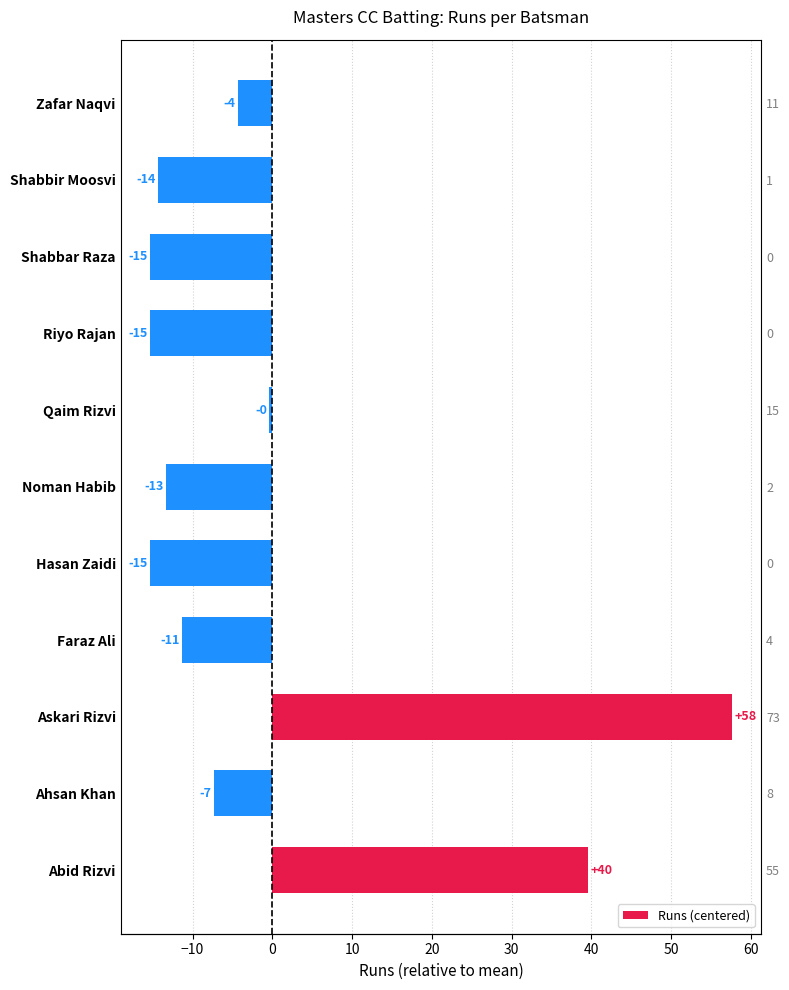

What is the value of the 8th bar from the left?

-15.4